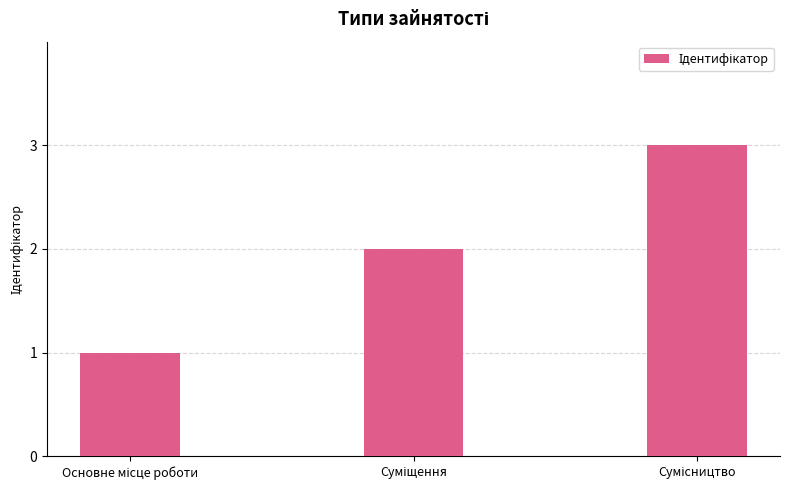

What is the greatest value displayed?

3